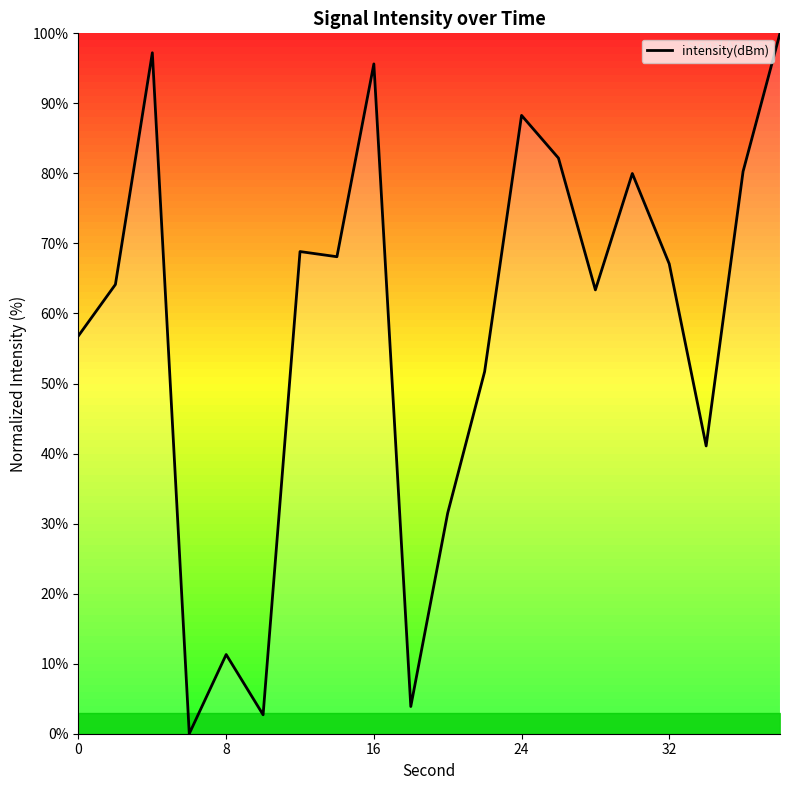

What is the maximum value shown in the chart?

100.0